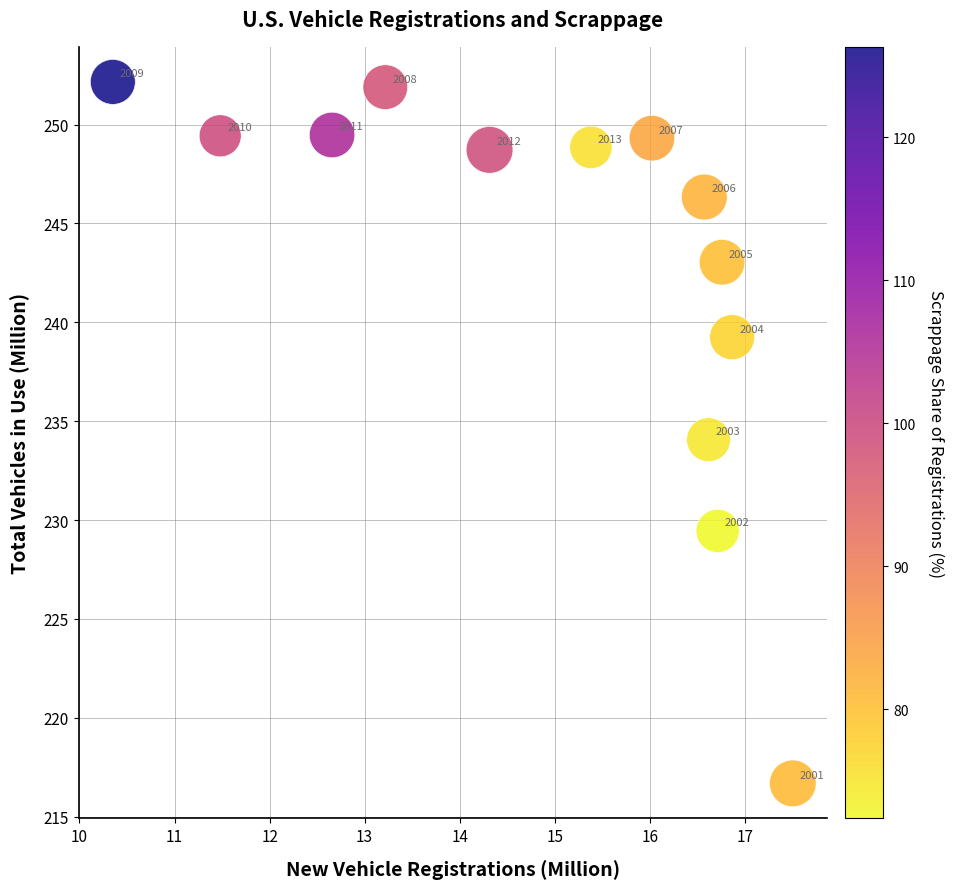

What Y value in the scatter plot is closest to 234?

234.1